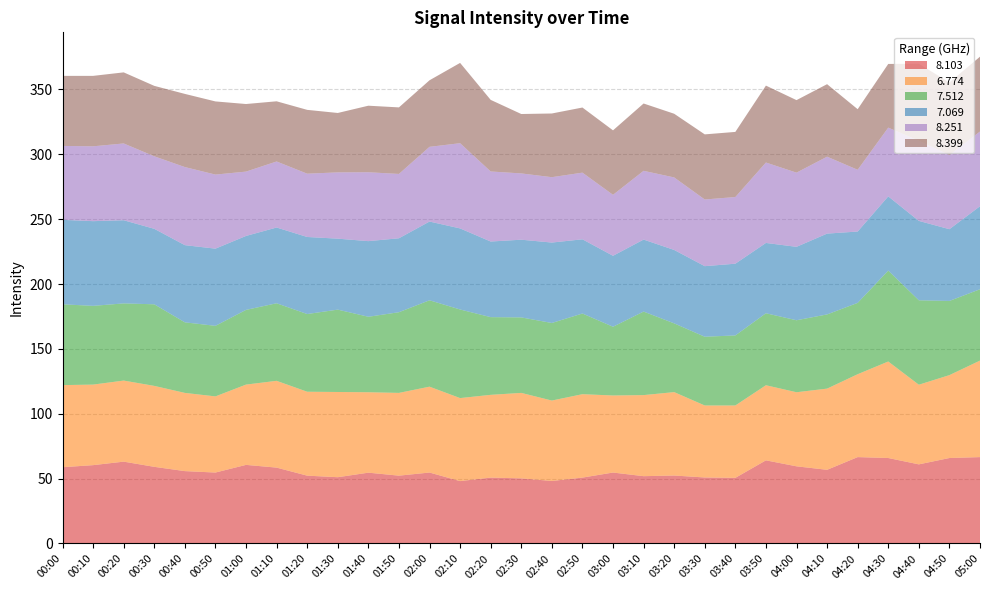

Reading left to right, extract all data points from this chart.

8.103: 00:00=58.8	00:10=60.4	00:20=63.1	00:30=59.1	00:40=55.8	00:50=54.7	01:00=60.6	01:10=58.5	01:20=52.3	01:30=51.1	01:40=54.6	01:50=52.3	02:00=54.7	02:10=48.1	02:20=50.8	02:30=50.2	02:40=48.2	02:50=50.8	03:00=54.7	03:10=51.9	03:20=52.4	03:30=50.9	03:40=50.6	03:50=64.1	04:00=59.5	04:10=56.8	04:20=66.6	04:30=65.9	04:40=61.0	04:50=65.9	05:00=66.6
6.774: 00:00=63.3	00:10=62.1	00:20=62.5	00:30=62.4	00:40=60.3	00:50=58.7	01:00=61.9	01:10=66.9	01:20=64.7	01:30=65.7	01:40=62.0	01:50=63.8	02:00=66.2	02:10=64.0	02:20=63.8	02:30=65.9	02:40=62.0	02:50=64.3	03:00=59.4	03:10=62.5	03:20=64.3	03:30=55.5	03:40=55.8	03:50=57.9	04:00=57.1	04:10=62.6	04:20=63.9	04:30=74.4	04:40=61.4	04:50=63.9	05:00=74.4
7.512: 00:00=62.3	00:10=60.7	00:20=59.5	00:30=62.9	00:40=54.4	00:50=54.4	01:00=57.6	01:10=59.8	01:20=59.9	01:30=63.5	01:40=58.2	01:50=62.2	02:00=66.6	02:10=68.3	02:20=59.9	02:30=58.2	02:40=59.8	02:50=62.2	03:00=53.0	03:10=64.4	03:20=53.0	03:30=53.0	03:40=54.0	03:50=55.5	04:00=55.5	04:10=57.2	04:20=55.0	04:30=70.1	04:40=65.1	04:50=57.2	05:00=55.0
7.069: 00:00=65.1	00:10=65.3	00:20=64.1	00:30=58.2	00:40=59.5	00:50=59.5	01:00=57.0	01:10=58.4	01:20=59.4	01:30=54.7	01:40=58.3	01:50=57.0	02:00=60.7	02:10=62.5	02:20=58.3	02:30=59.9	02:40=62.0	02:50=57.2	03:00=54.7	03:10=55.5	03:20=56.6	03:30=54.4	03:40=55.3	03:50=54.2	04:00=56.6	04:10=62.3	04:20=55.0	04:30=57.2	04:40=61.2	04:50=55.3	05:00=64.0
8.251: 00:00=57.0	00:10=57.7	00:20=59.2	00:30=55.9	00:40=60.2	00:50=57.1	01:00=49.6	01:10=50.9	01:20=48.8	01:30=51.1	01:40=53.1	01:50=49.6	02:00=57.6	02:10=65.7	02:20=54.0	02:30=51.1	02:40=50.4	02:50=51.4	03:00=47.0	03:10=53.0	03:20=55.9	03:30=51.4	03:40=51.4	03:50=62.0	04:00=57.2	04:10=59.3	04:20=47.6	04:30=53.0	04:40=61.8	04:50=57.2	05:00=57.6
8.399: 00:00=54.0	00:10=54.3	00:20=54.8	00:30=54.3	00:40=56.4	00:50=56.4	01:00=52.1	01:10=46.4	01:20=49.2	01:30=45.8	01:40=51.3	01:50=51.3	02:00=51.3	02:10=61.9	02:20=55.2	02:30=45.8	02:40=49.1	02:50=50.2	03:00=49.7	03:10=51.9	03:20=49.1	03:30=50.2	03:40=50.2	03:50=59.3	04:00=55.9	04:10=55.9	04:20=46.7	04:30=49.1	04:40=59.3	04:50=55.9	05:00=57.7